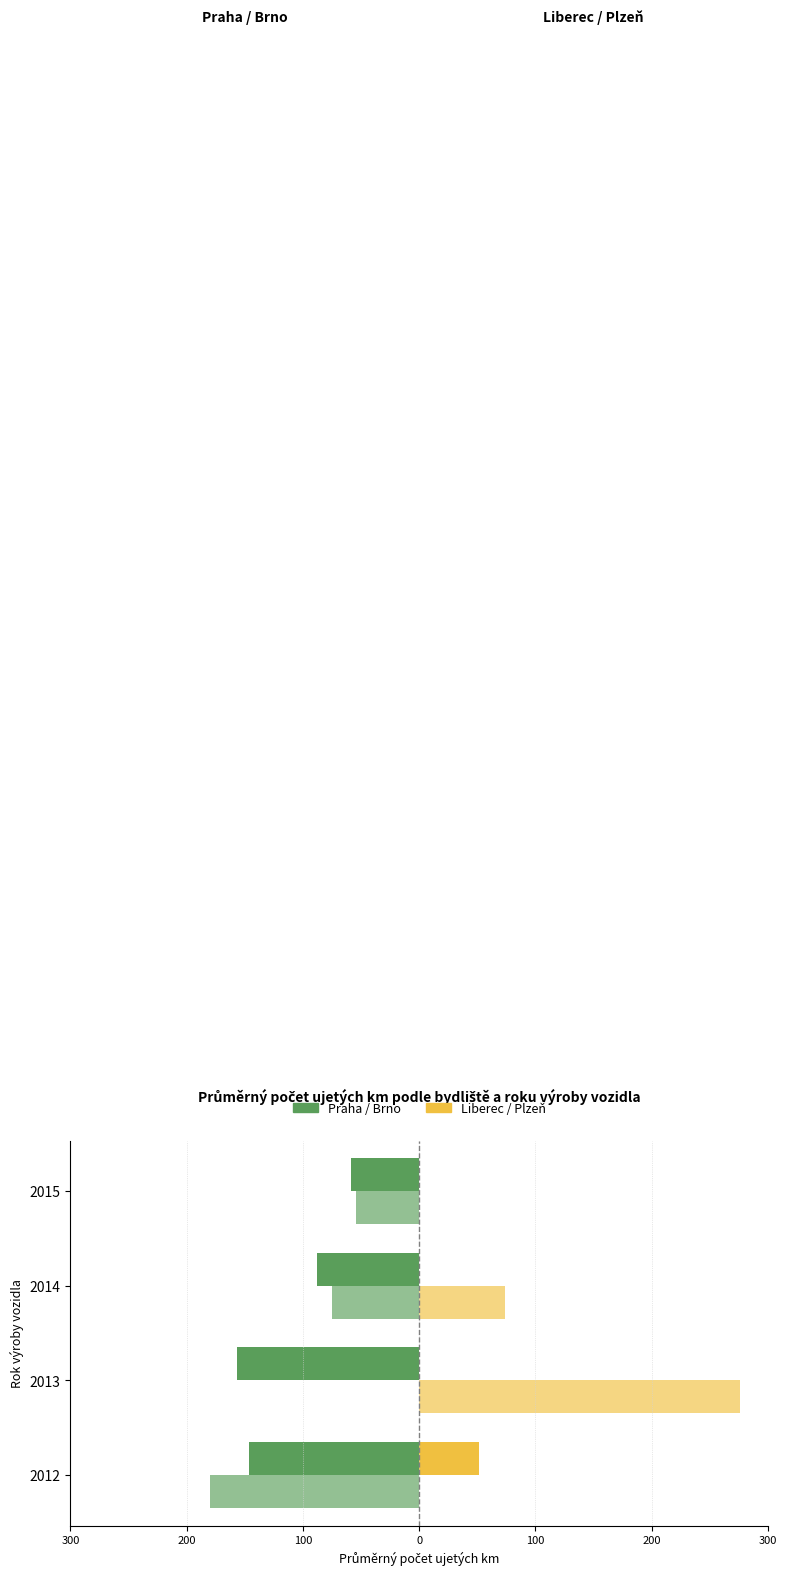

Reading right to left, what are all the values shown in this chart?

Praha: -58.5	-87.8	-156.7	-146.7
Brno: -54.0	-74.7	0.0	-180.0
Liberec: 0.0	0.0	0.0	51.5
Plzeň: 0.0	74.2	276.0	0.0